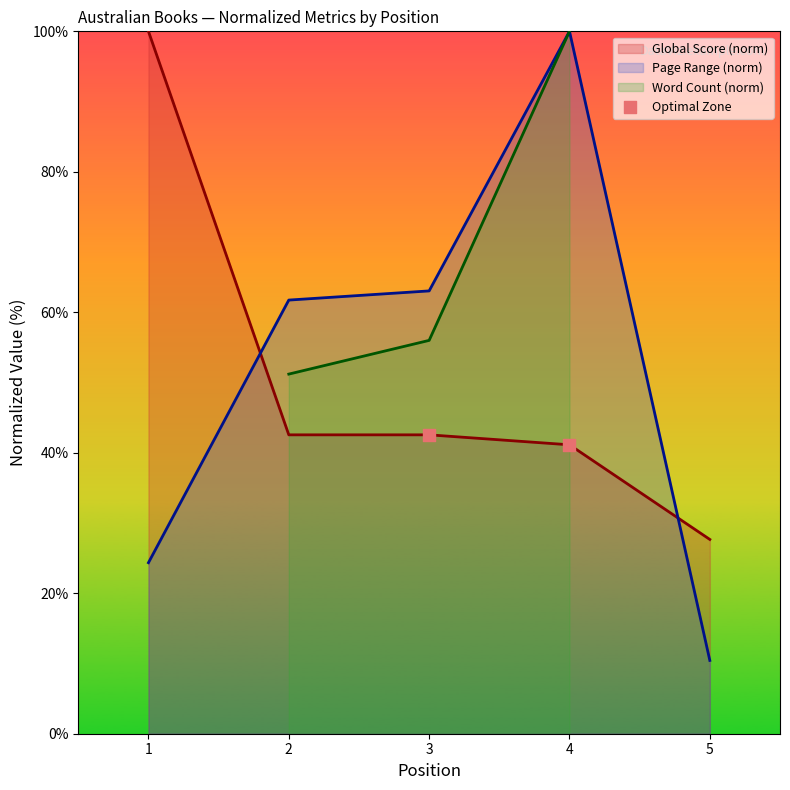

Where do Page Range (norm) and Global Score (norm) first cross each other?

1 and 2